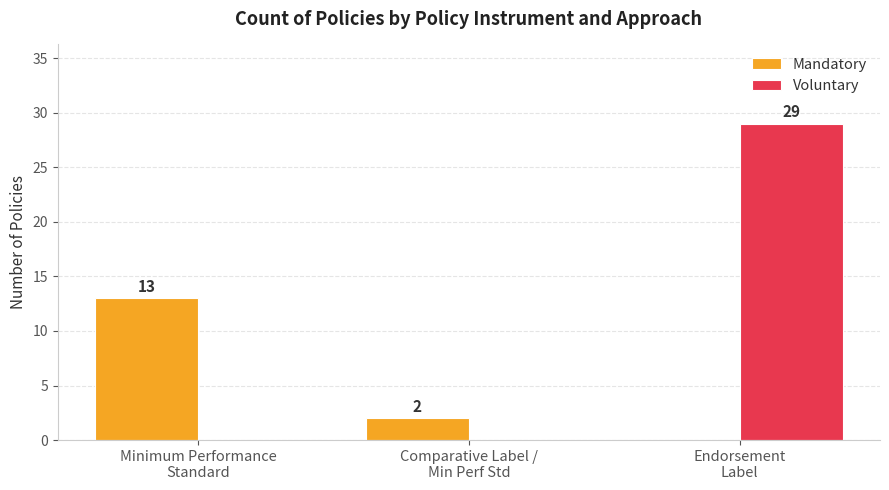

How many positive values does the Voluntary series have?

1